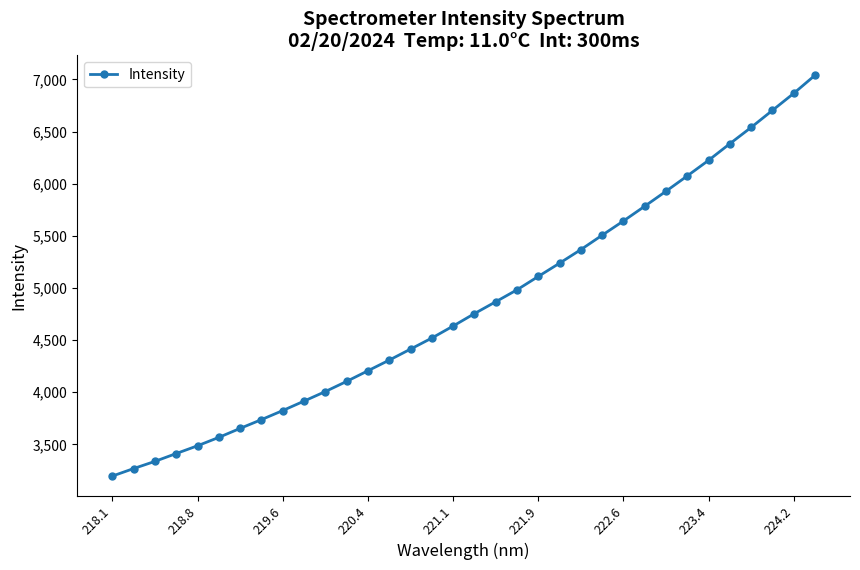

What is the average value?

4841.4